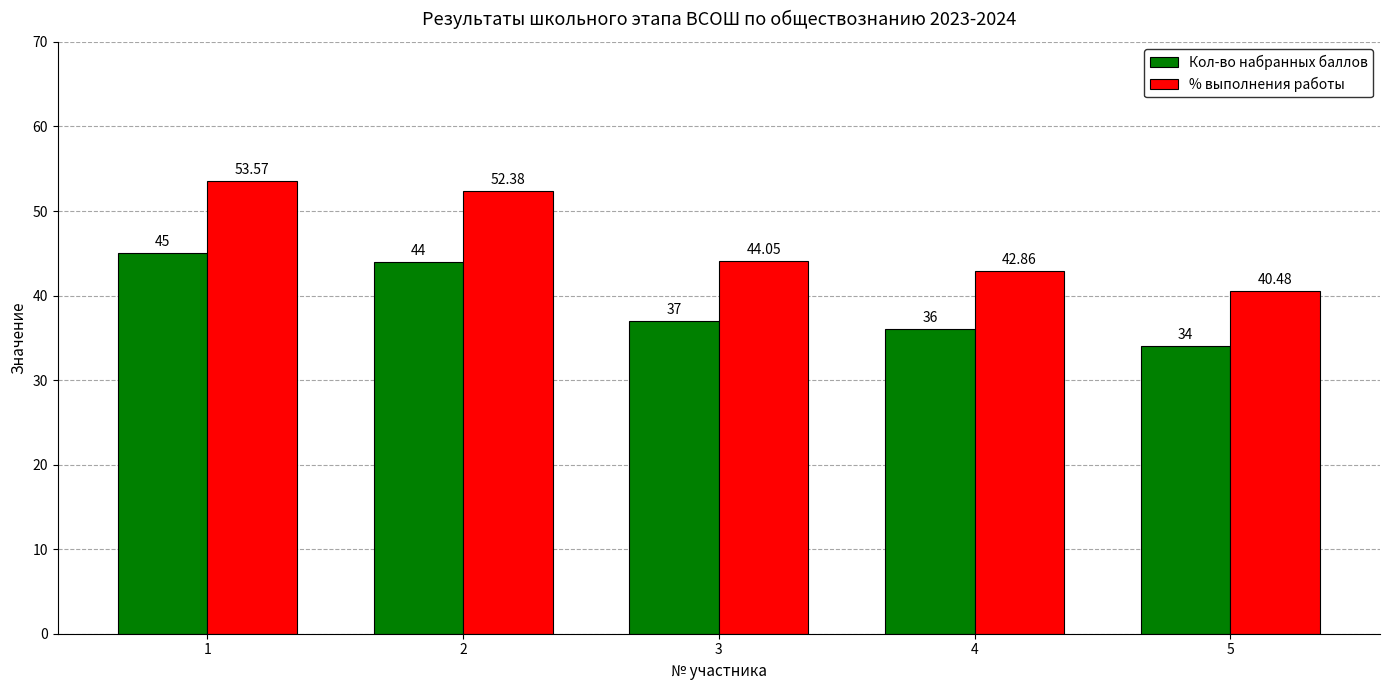

Which category has the lowest value in the % выполнения работы series?

5